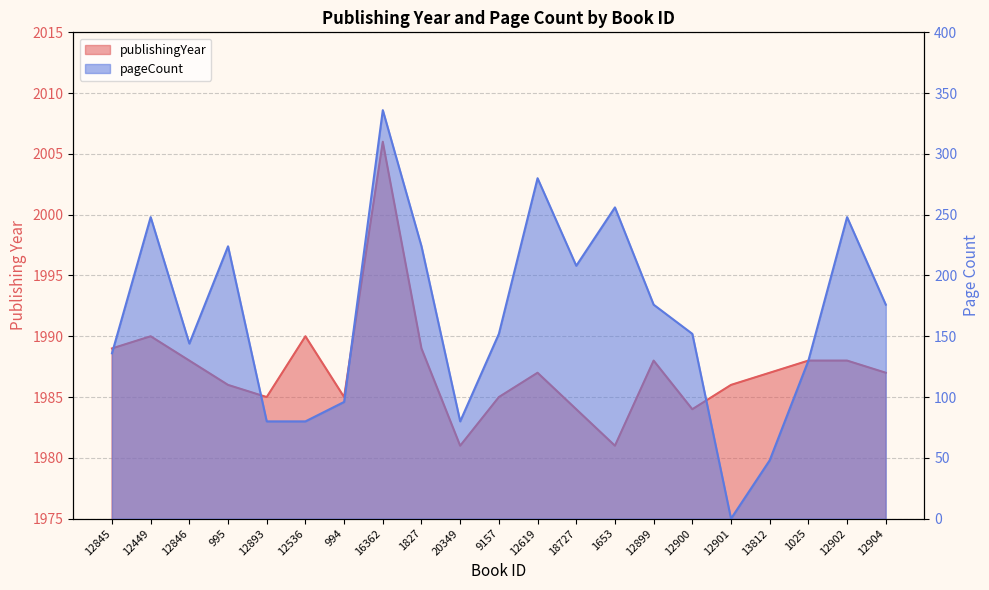

True or false: pageCount and publishingYear cross at least once.

False